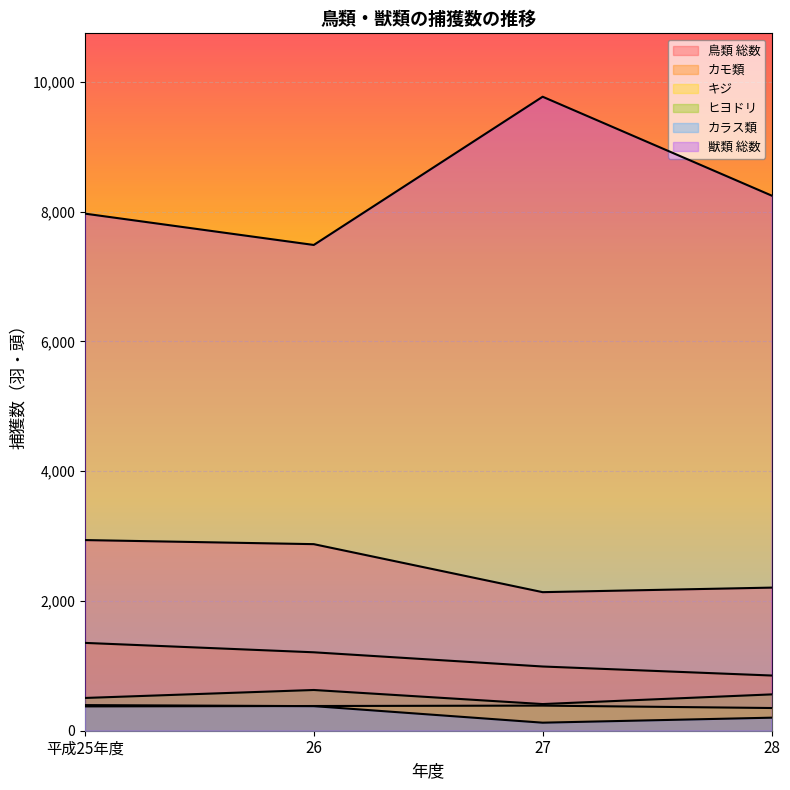

Is it true that 獣類 総数 equals 13988 at 28?

False